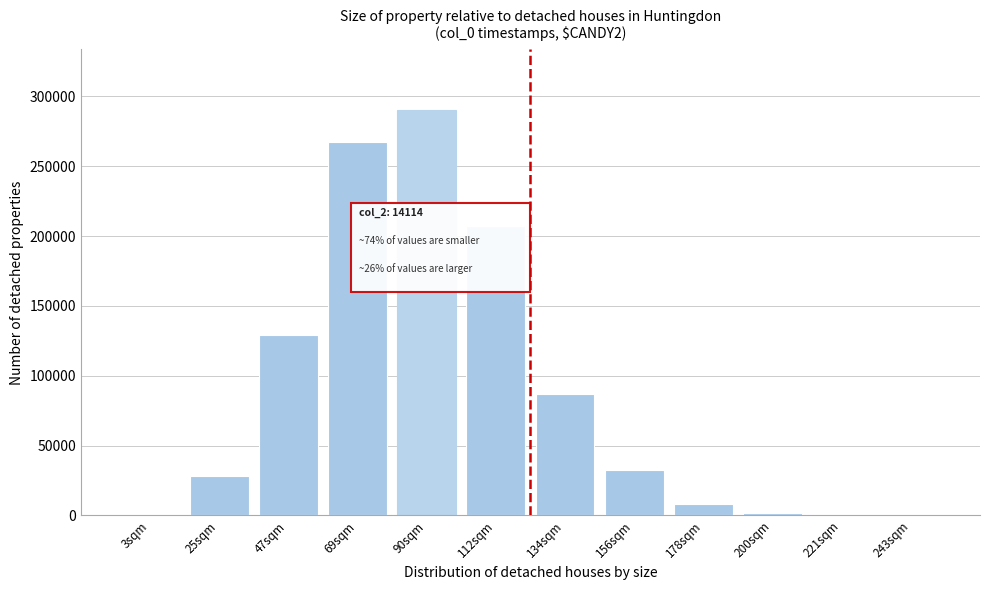

Between 178sqm and 90sqm, which is larger?

90sqm